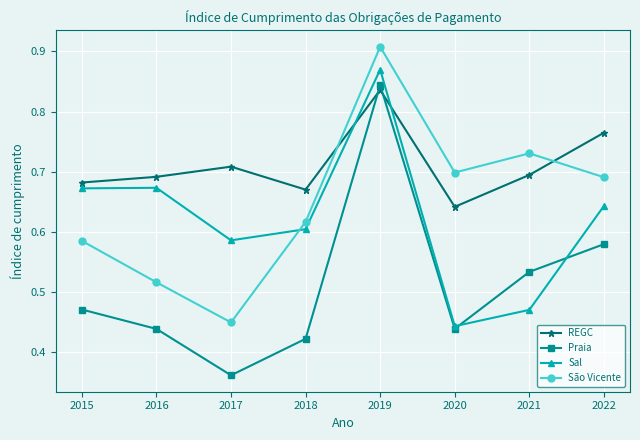

How many times do Sal and Praia cross each other?

2